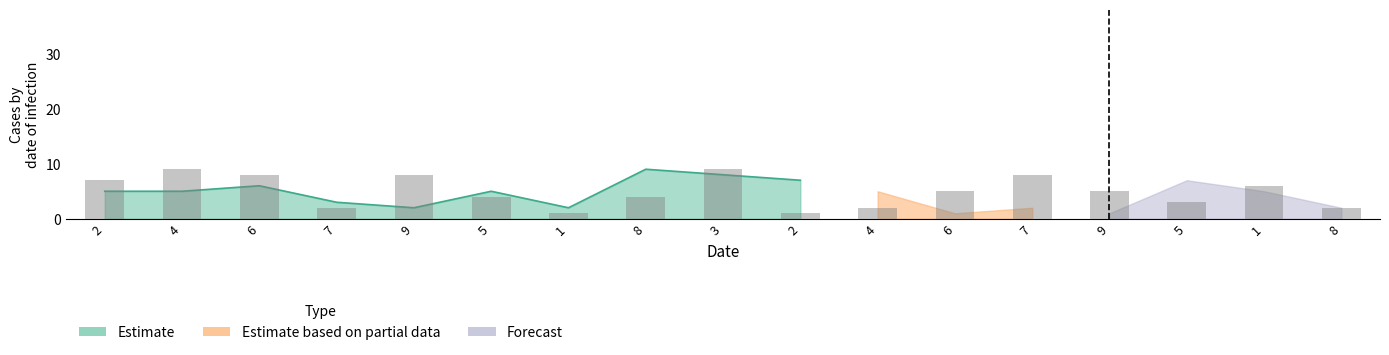

What is the label of the 12th bar from the left?

6